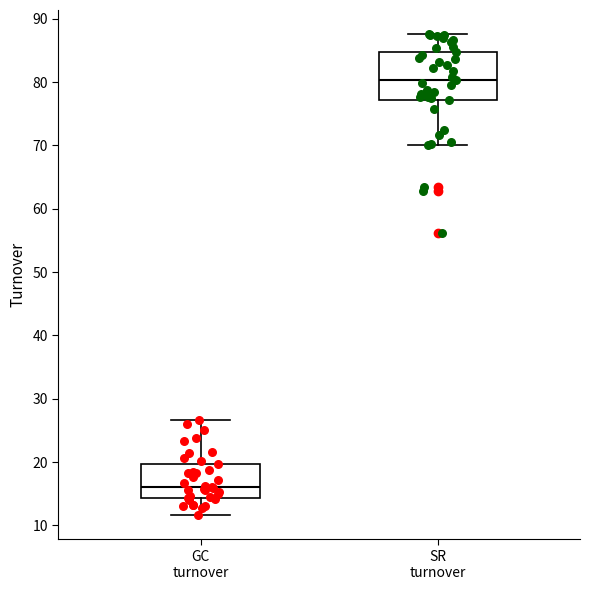

Which box's median line is the highest?

SR turnover